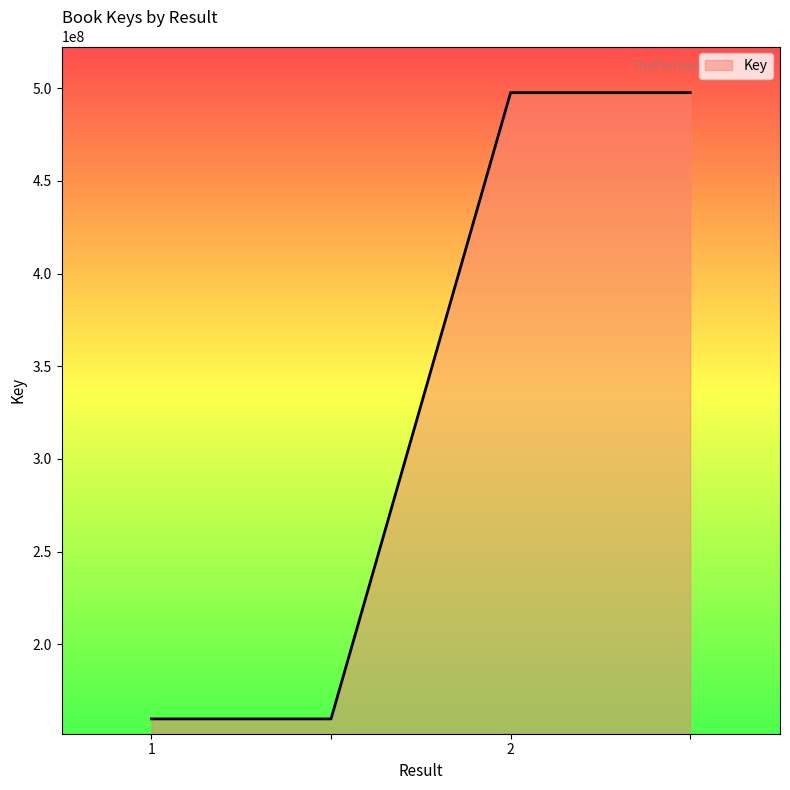

What is the greatest value displayed?

497522756